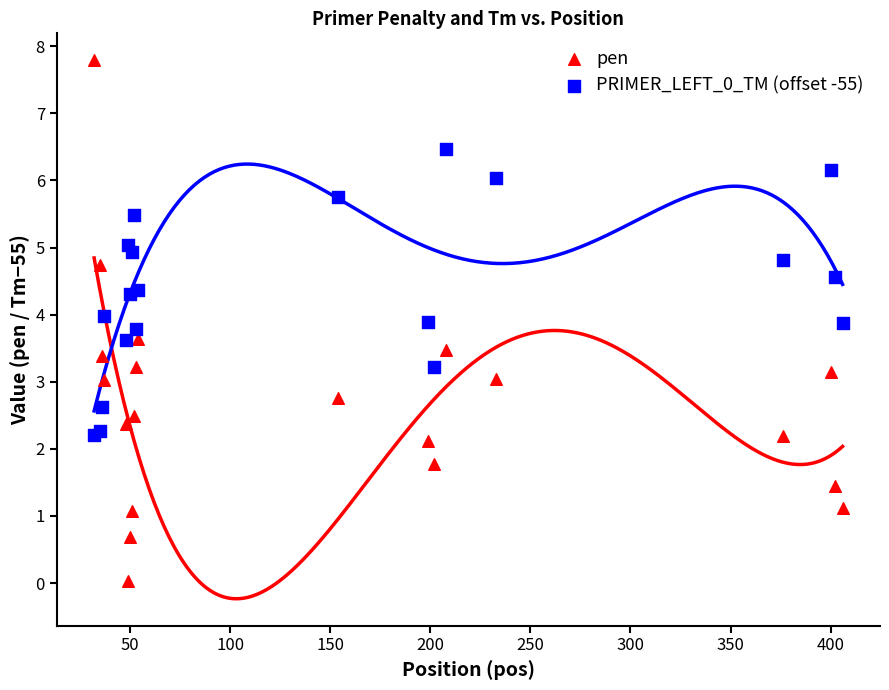

What is the X range (max minus min) for the scatter plot?

374.0